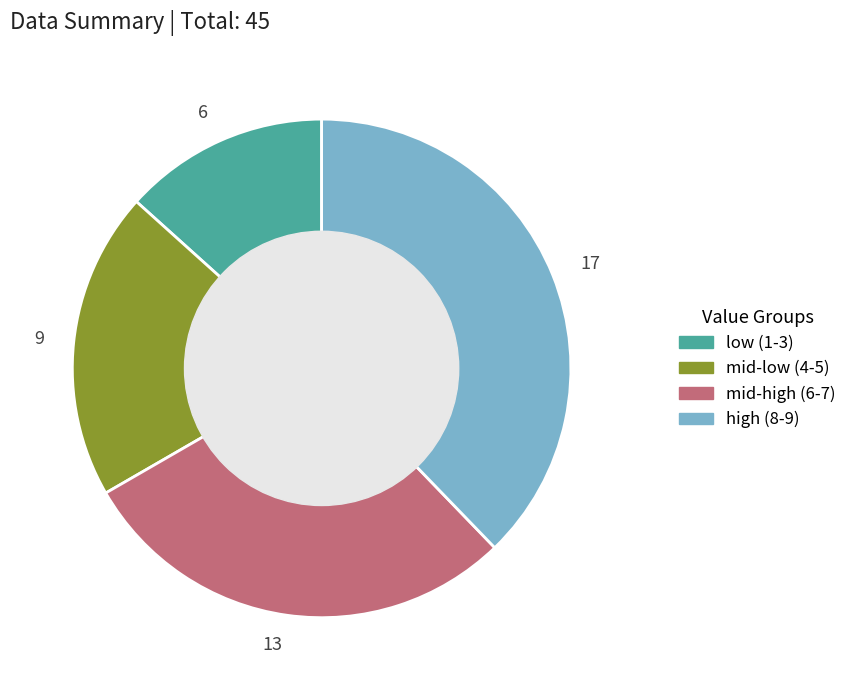

Is it true that 13 is 29% of the pie?

True